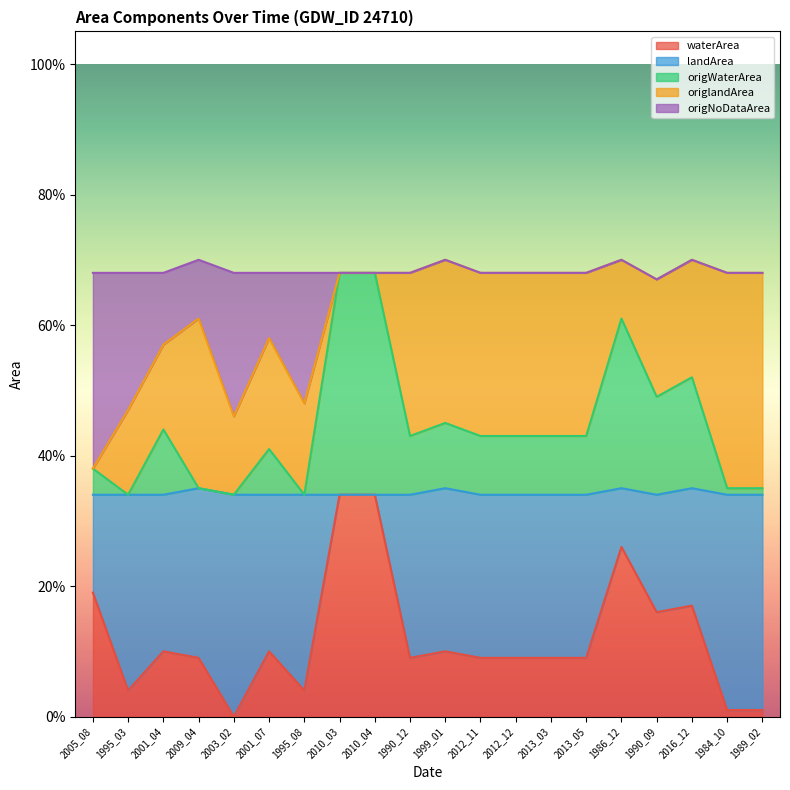

What is the difference between the maximum and minimum values in the origWaterArea series?

0.3